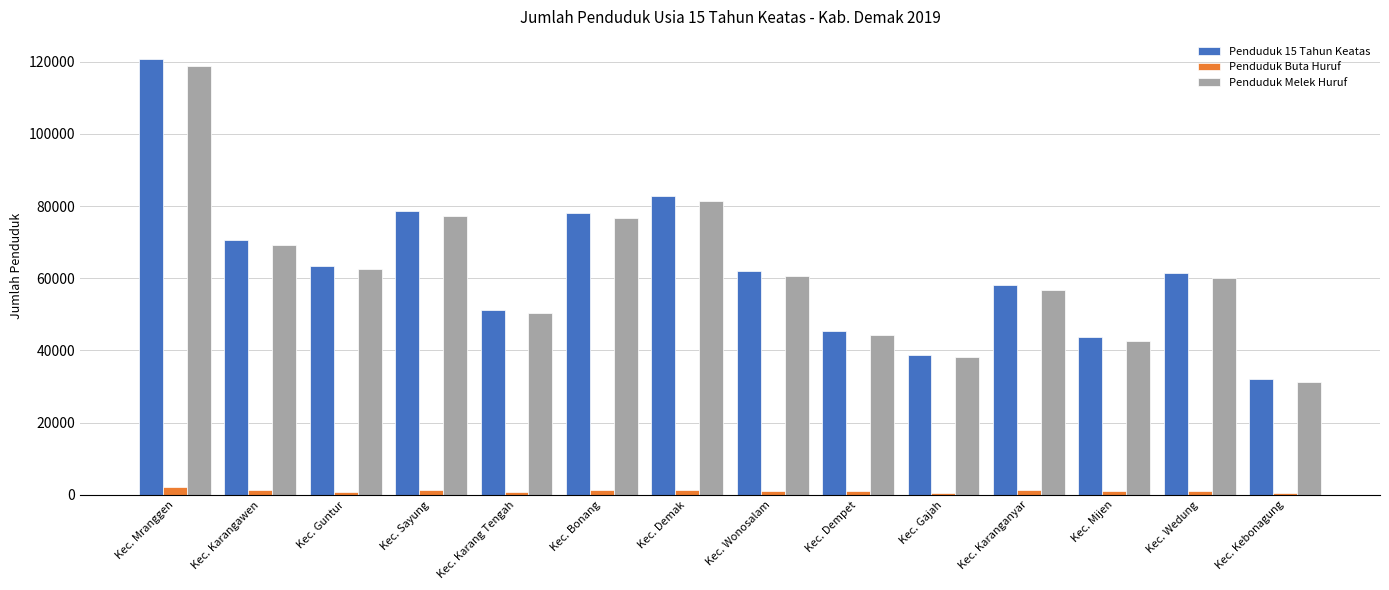

True or false: Penduduk 15 Tahun Keatas has a value of 17563 at Kec. Kebonagung.

False